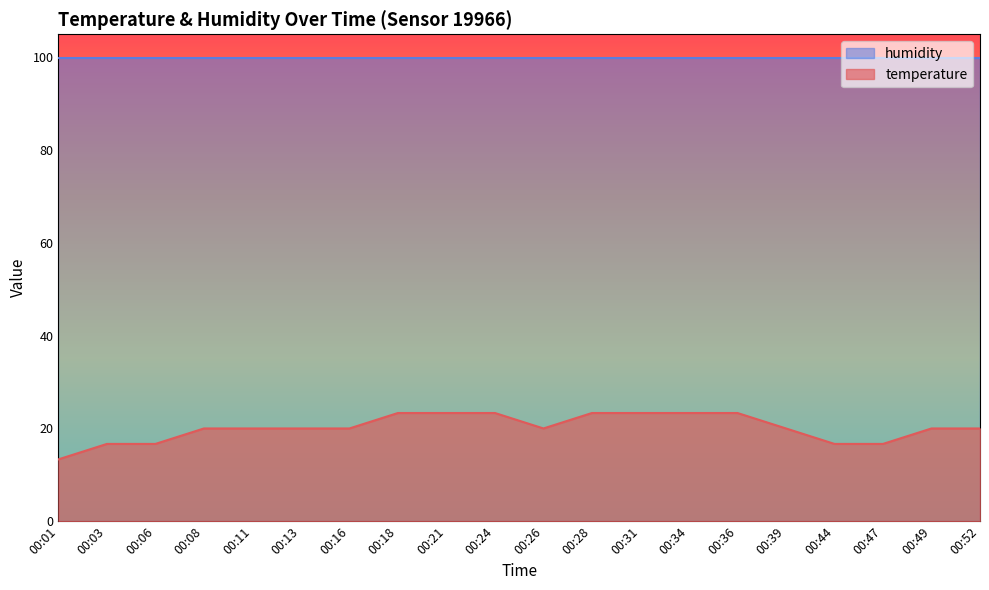

Read the value at 00:28.

23.3